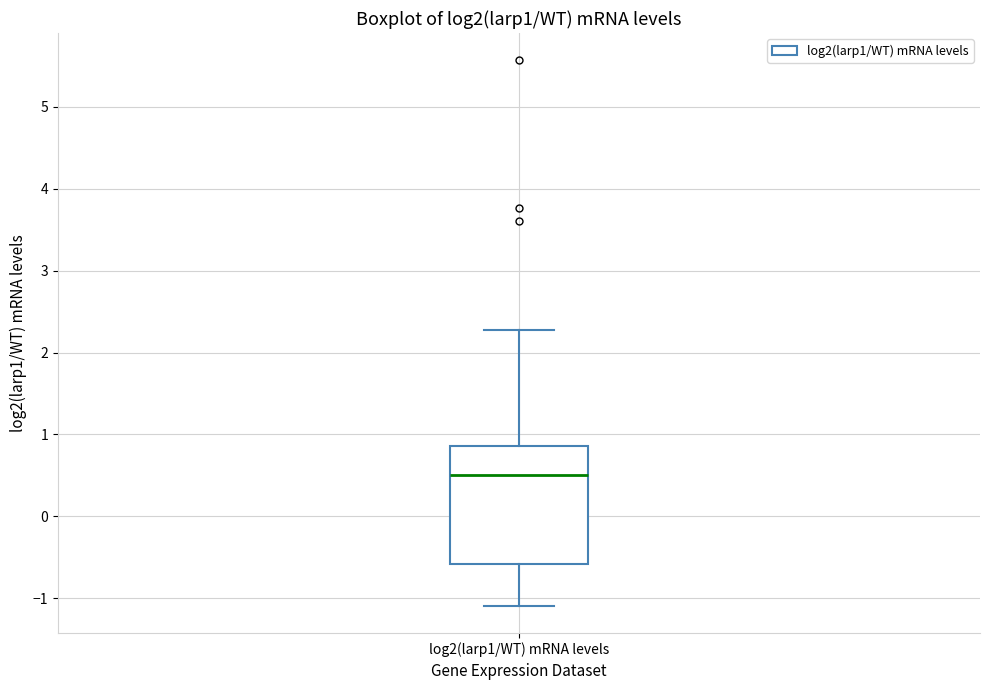

Read this box plot against the y-axis: the position of the median line, the range covered by the box, and the ends of both whiskers. The values are not printed on the chart, so give them approximately, as read against the axis.

median 0.5, box -0.6 to 0.9, whiskers -1.1 to 2.3